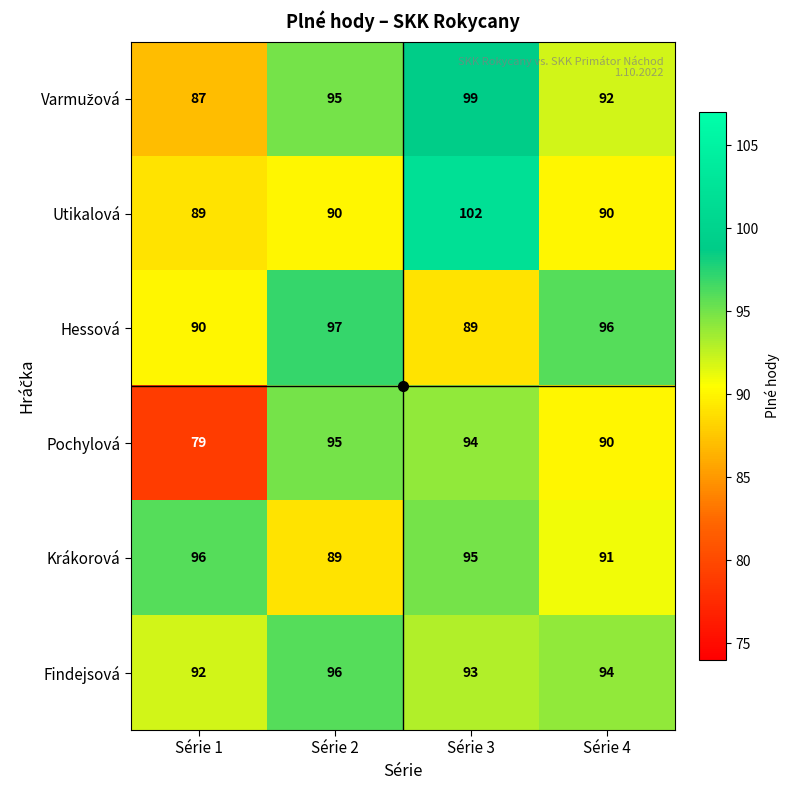

Rank the categories by Pochylová value from highest to lowest.

Série 2, Série 3, Série 4, Série 1